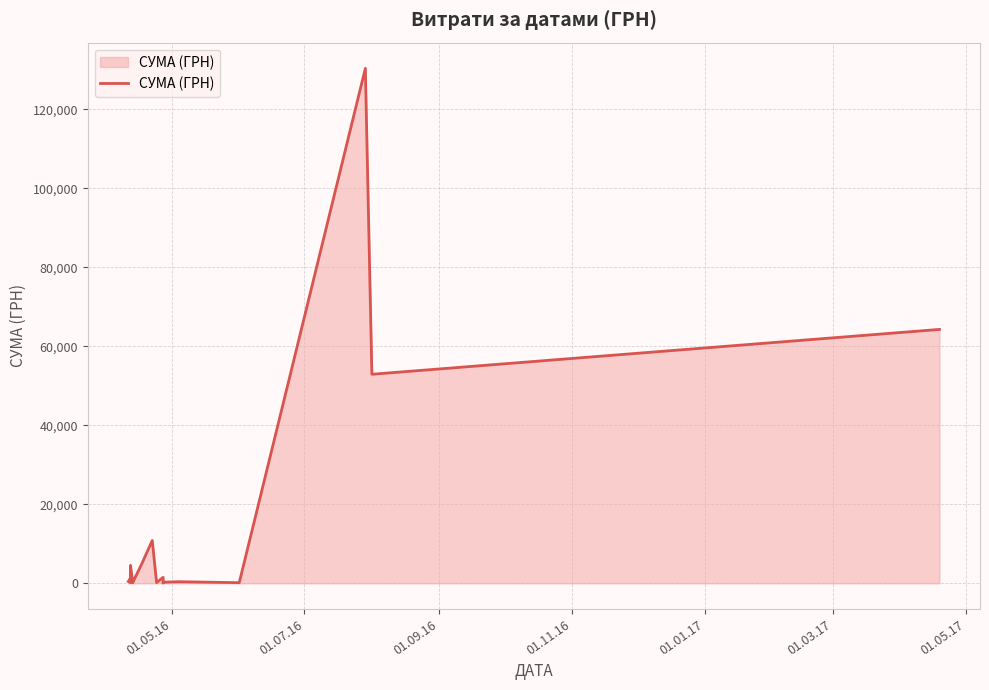

How many interior local valleys (lower than both neighbors) does the data have?

8